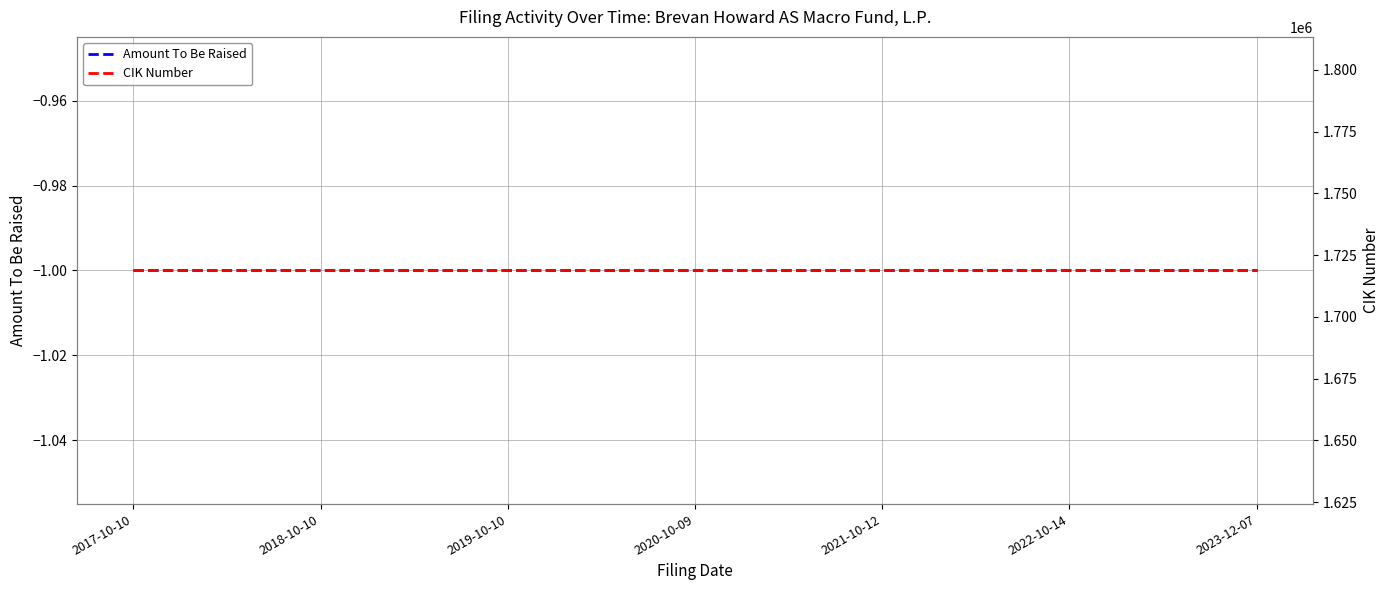

Reading left to right, transcribe all the data shown in this chart.

Amount To Be Raised: 2017-10-10=-1	2018-10-10=-1	2019-10-10=-1	2020-10-09=-1	2021-10-12=-1	2022-10-14=-1	2023-12-07=-1
CIK Number: 2017-10-10=1718772	2018-10-10=1718772	2019-10-10=1718772	2020-10-09=1718772	2021-10-12=1718772	2022-10-14=1718772	2023-12-07=1718772